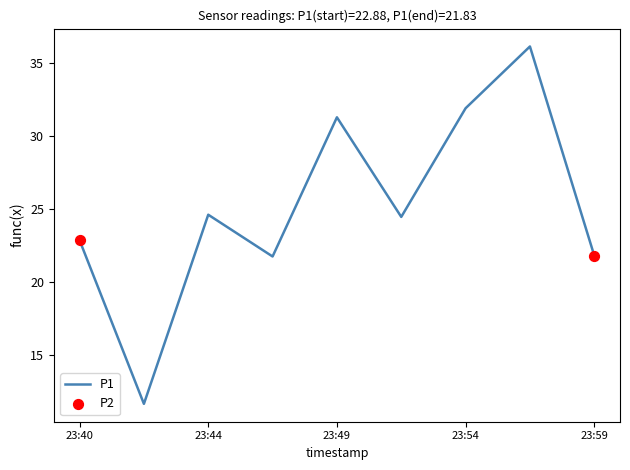

What is the minimum value shown in the chart?

11.7